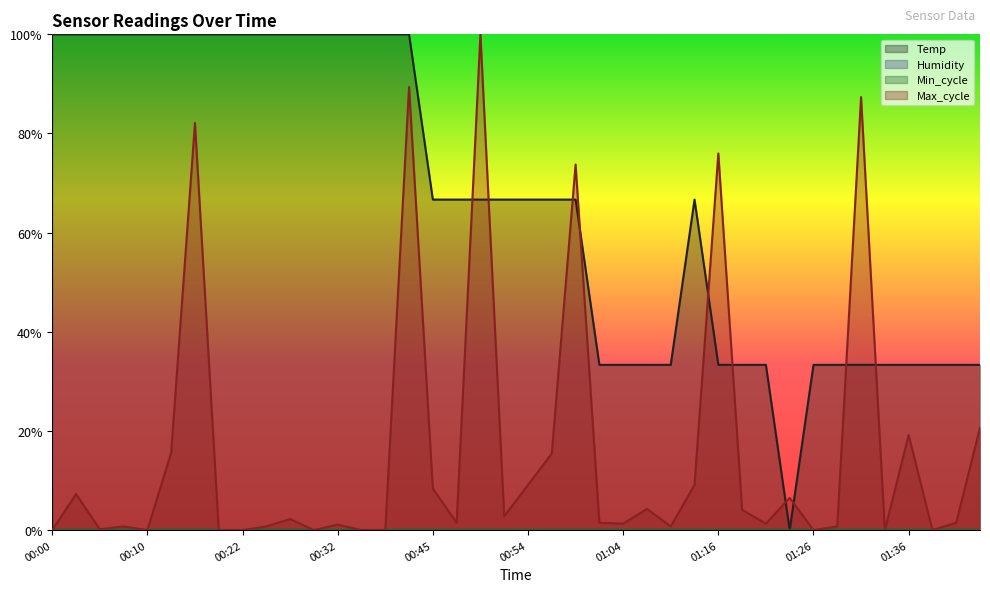

How many intersections are there between Max_cycle and Temp?

10